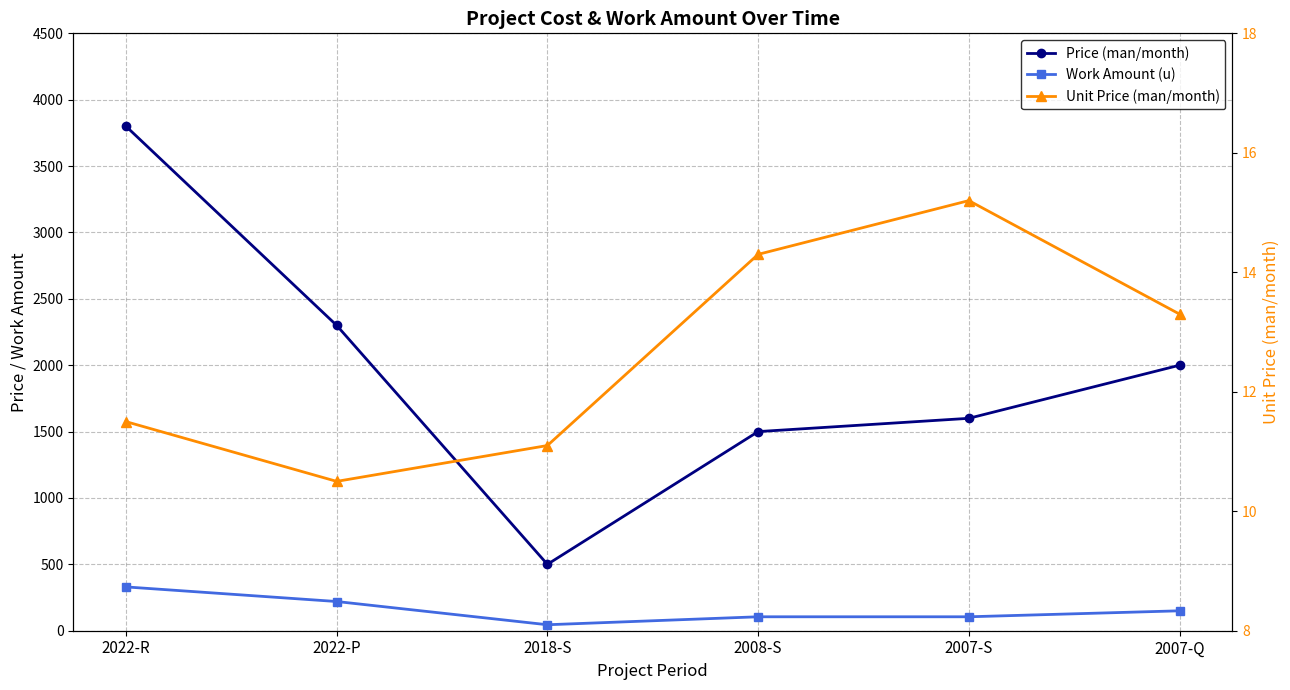

Where does the Unit Price (man/month) series first go above 13?

2008-S